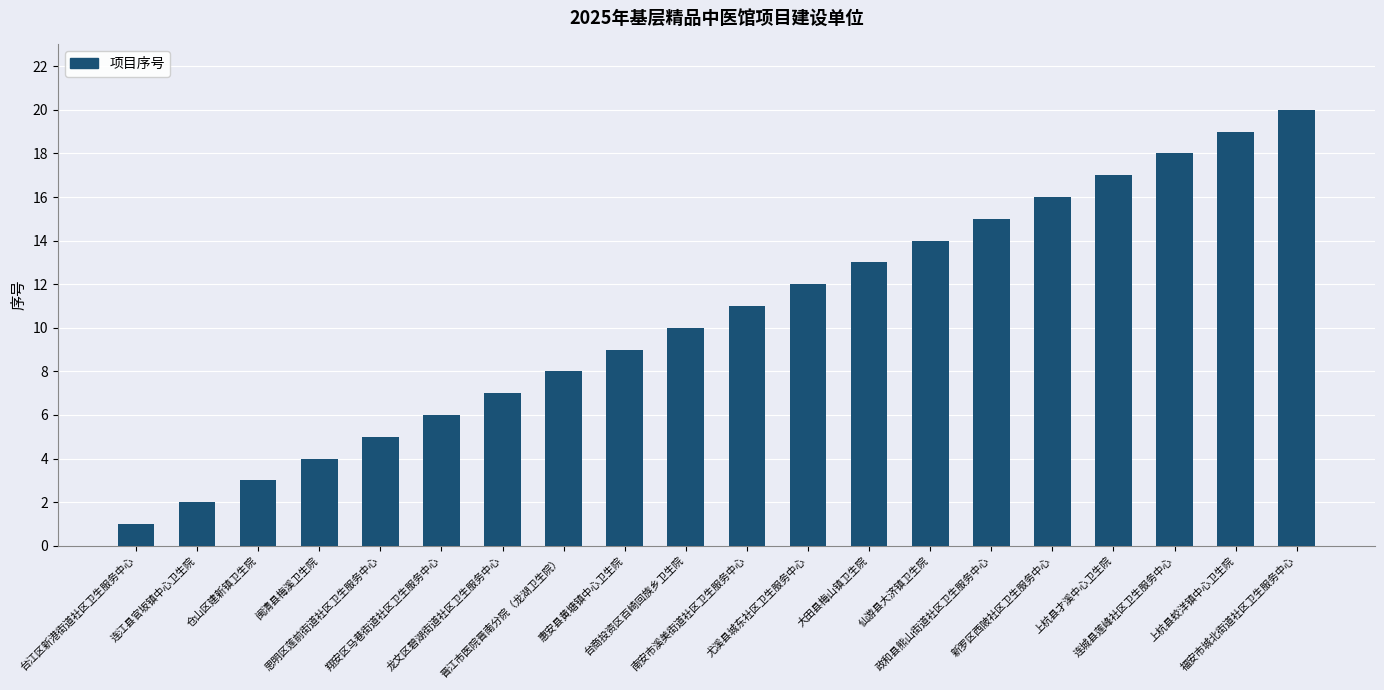

How many bars are there in total?

20